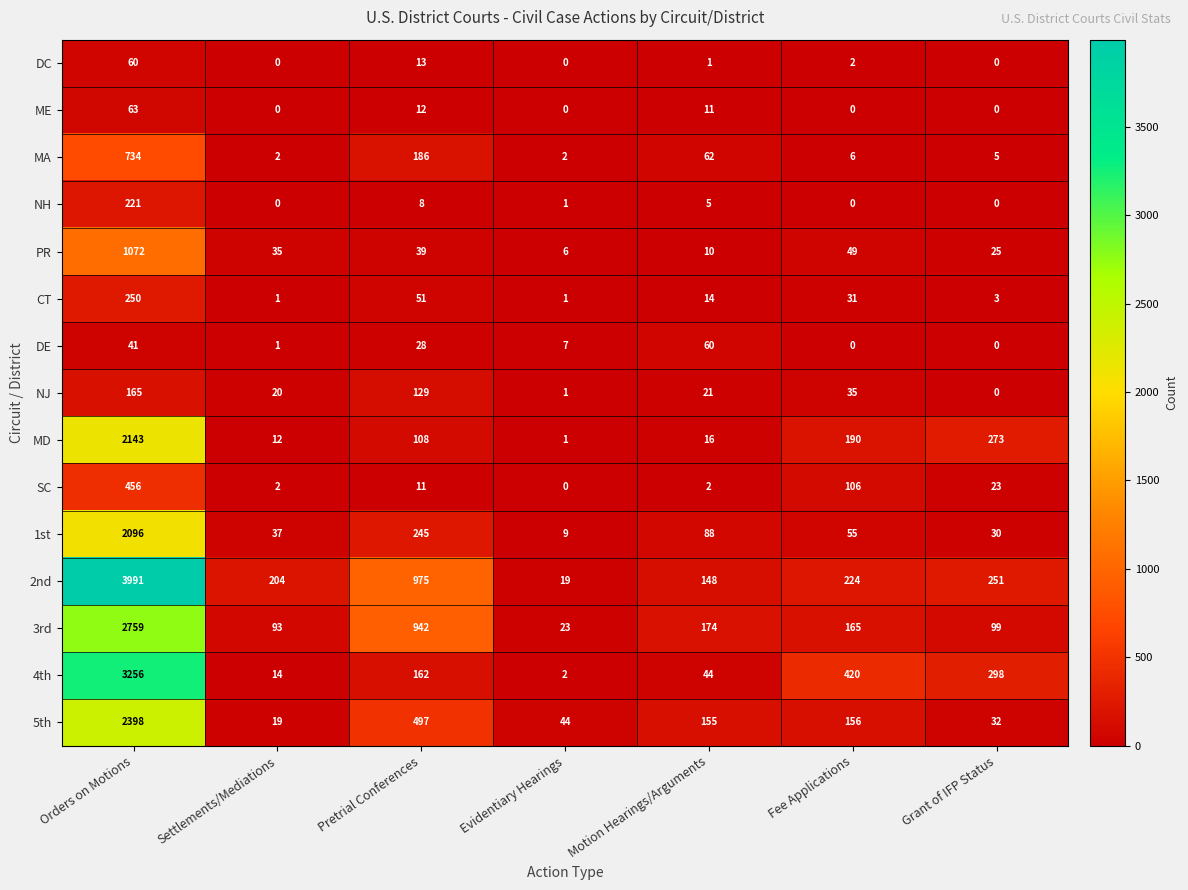

At how many categories does at least one series exceed 3364?

1